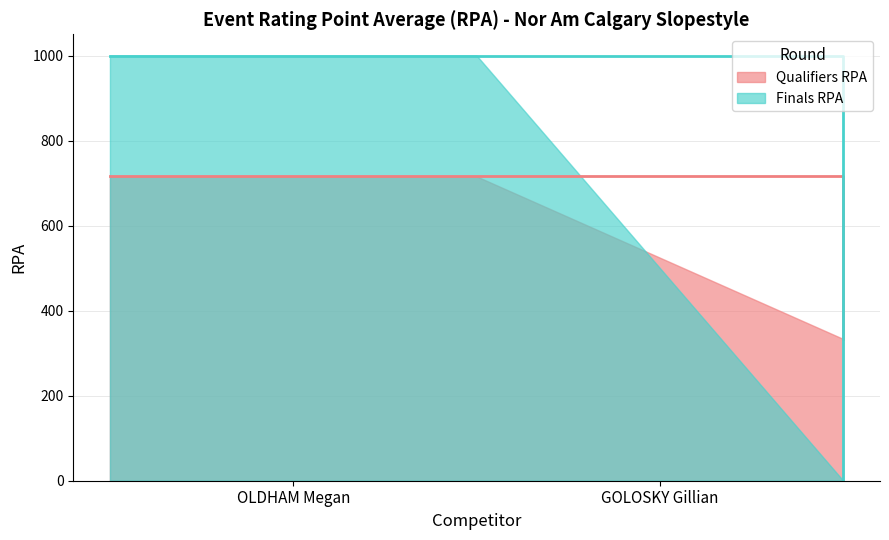

What is the sum of the Finals RPA values at GOLOSKY Gillian and OLDHAM Megan?

1000.0